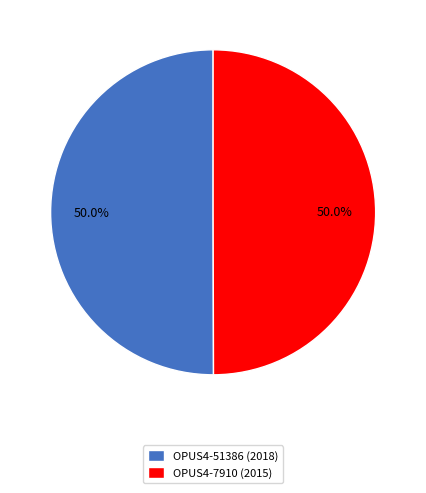

What is the total percentage of OPUS4-7910 (2015) and OPUS4-51386 (2018)?

100.0%